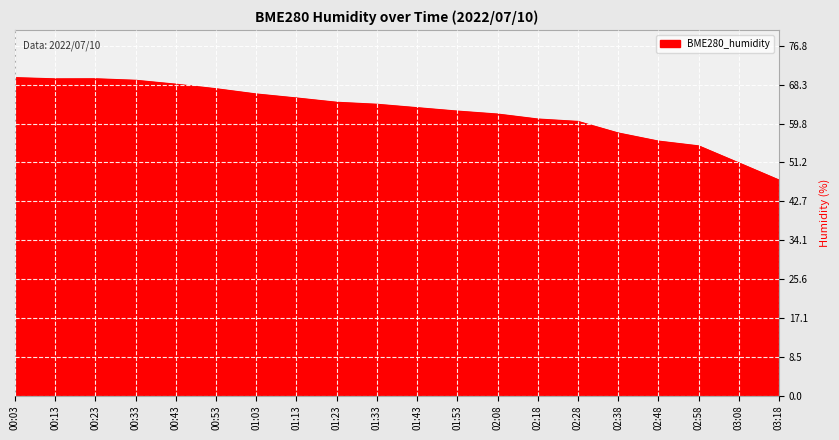

The value at 01:03 is 66.2. True or false?

True